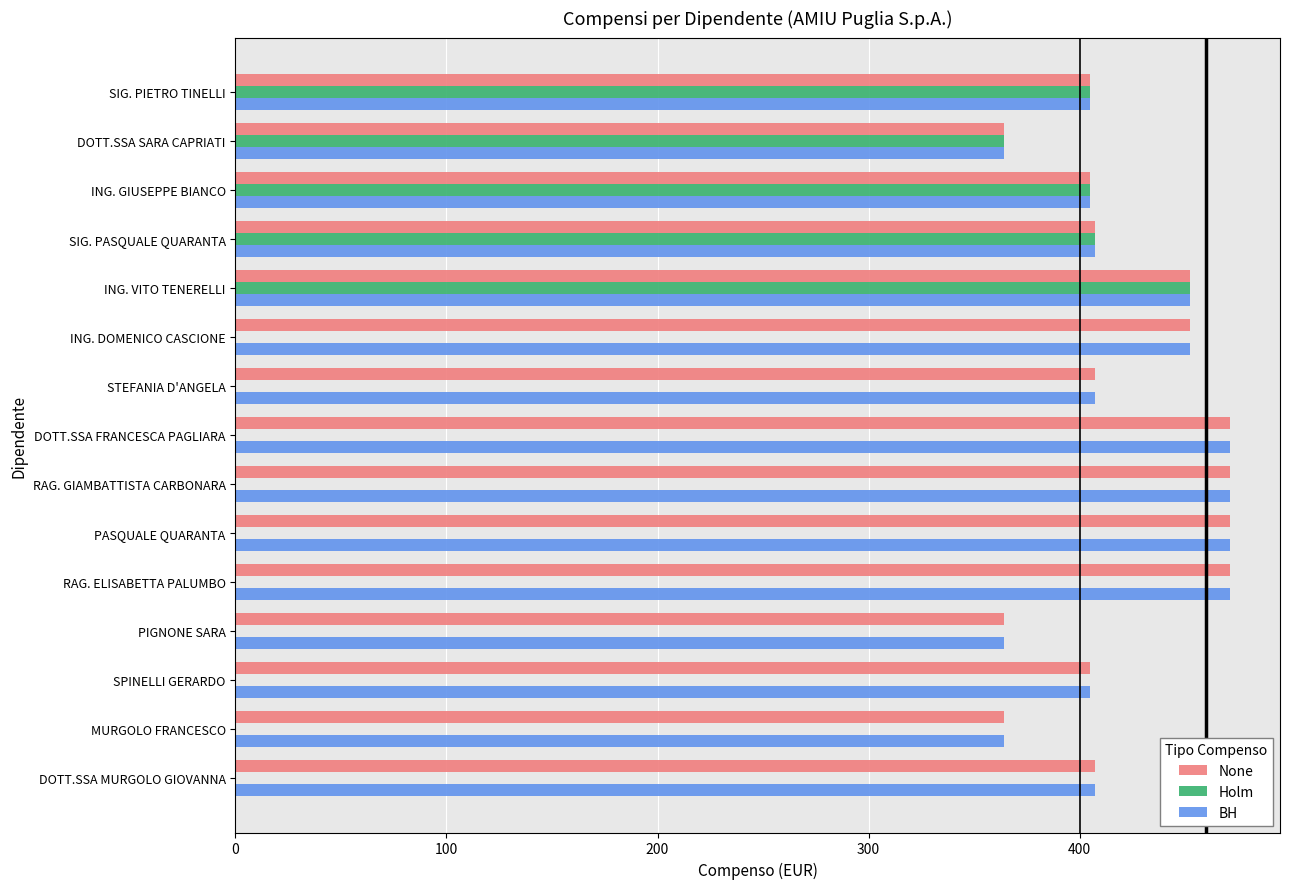

Is it true that Holm equals 0.0 at RAG. ELISABETTA PALUMBO?

True